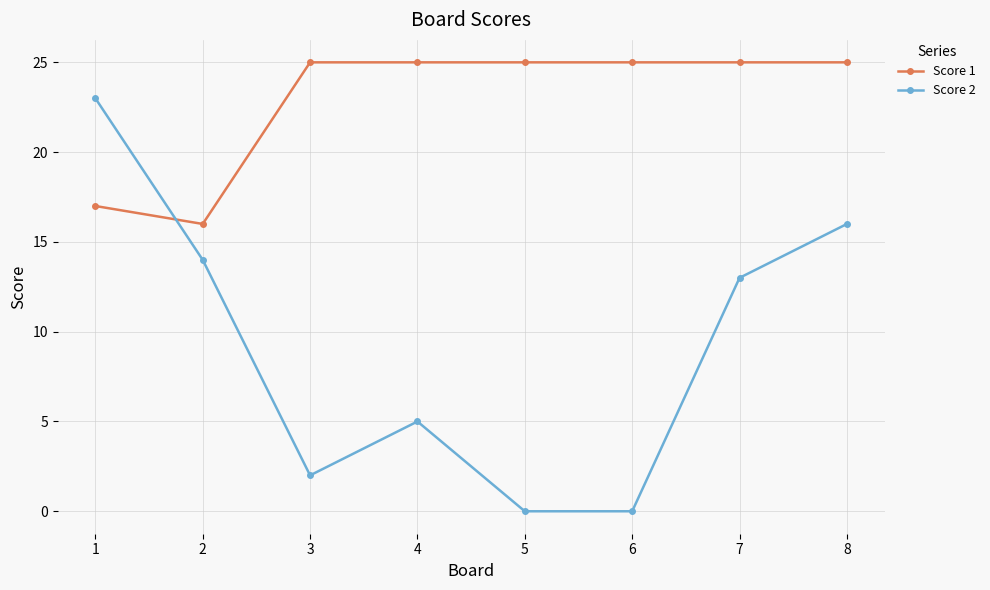

What is the difference between the maximum and minimum values in the Score 2 series?

23